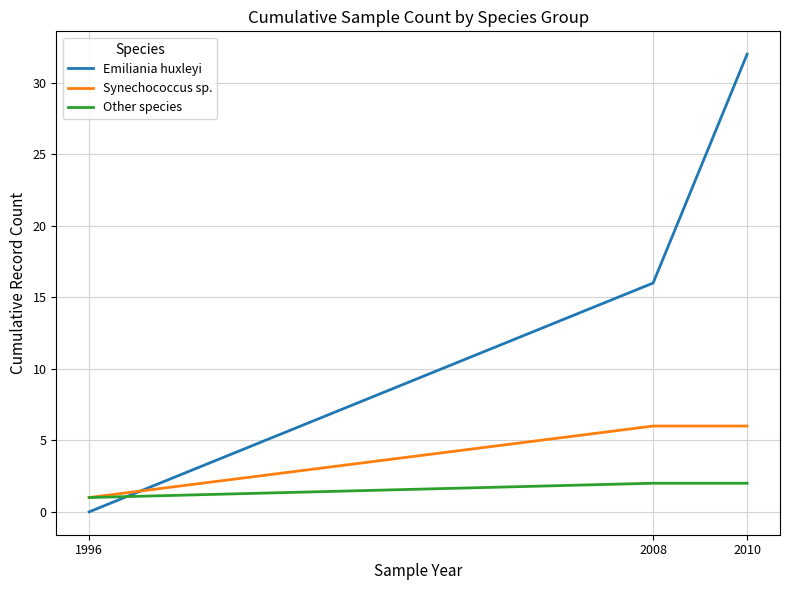

Does the chart have visible grid lines?

Yes